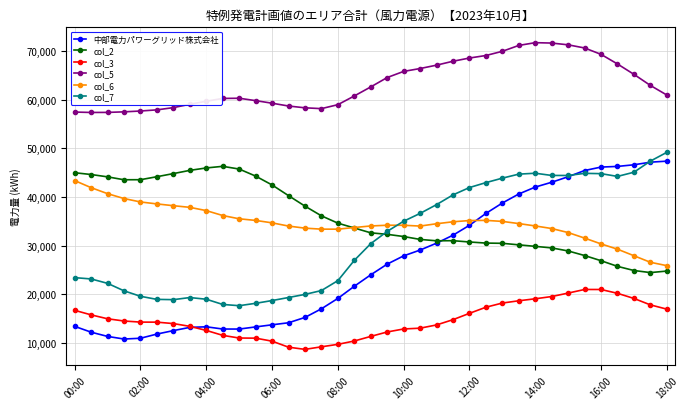

Which series has the largest total across all categories?

col_5